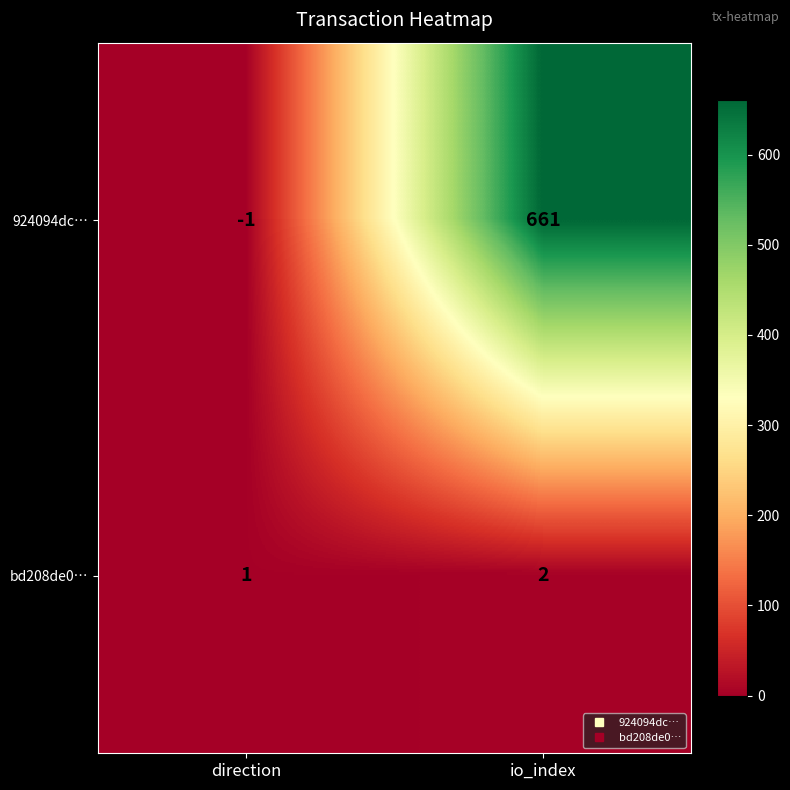

What is the greatest value displayed?

661